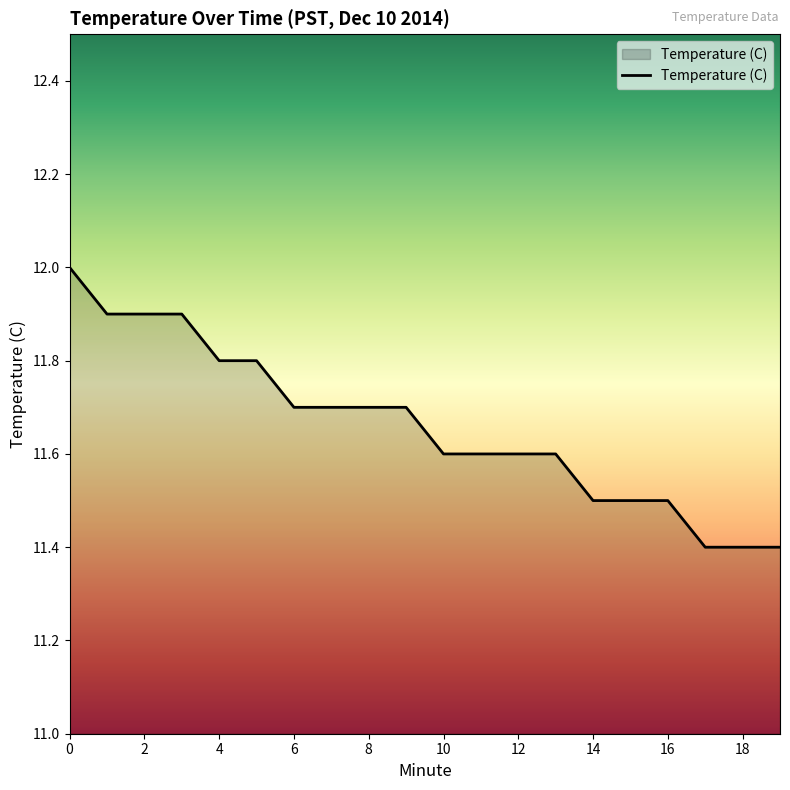

What is the minimum value shown in the chart?

11.4